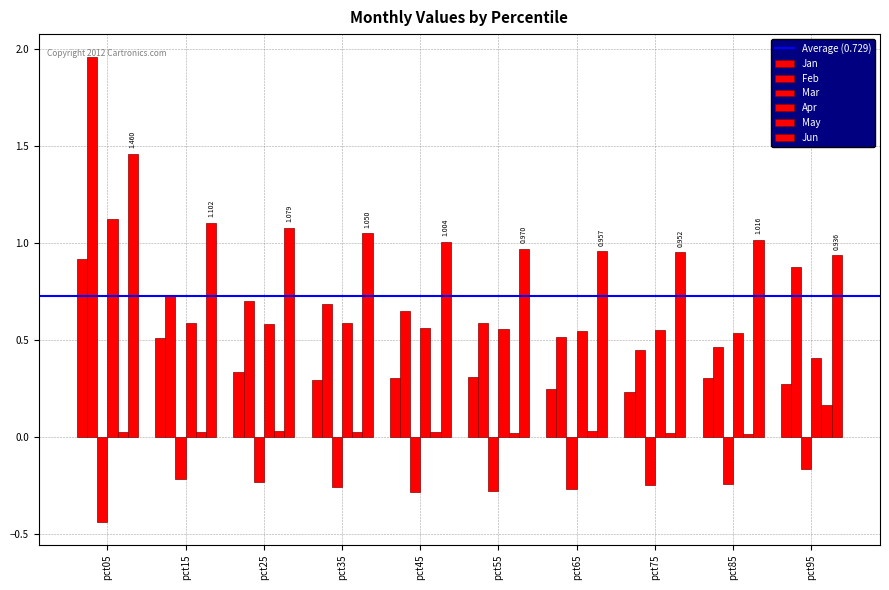

Which series has the widest spread of values?

Feb